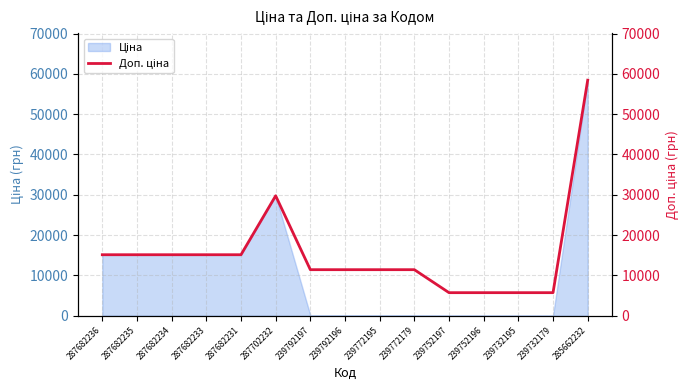

Approximately how many times larger is the value at 287682233 compared to 239792196?

1.3